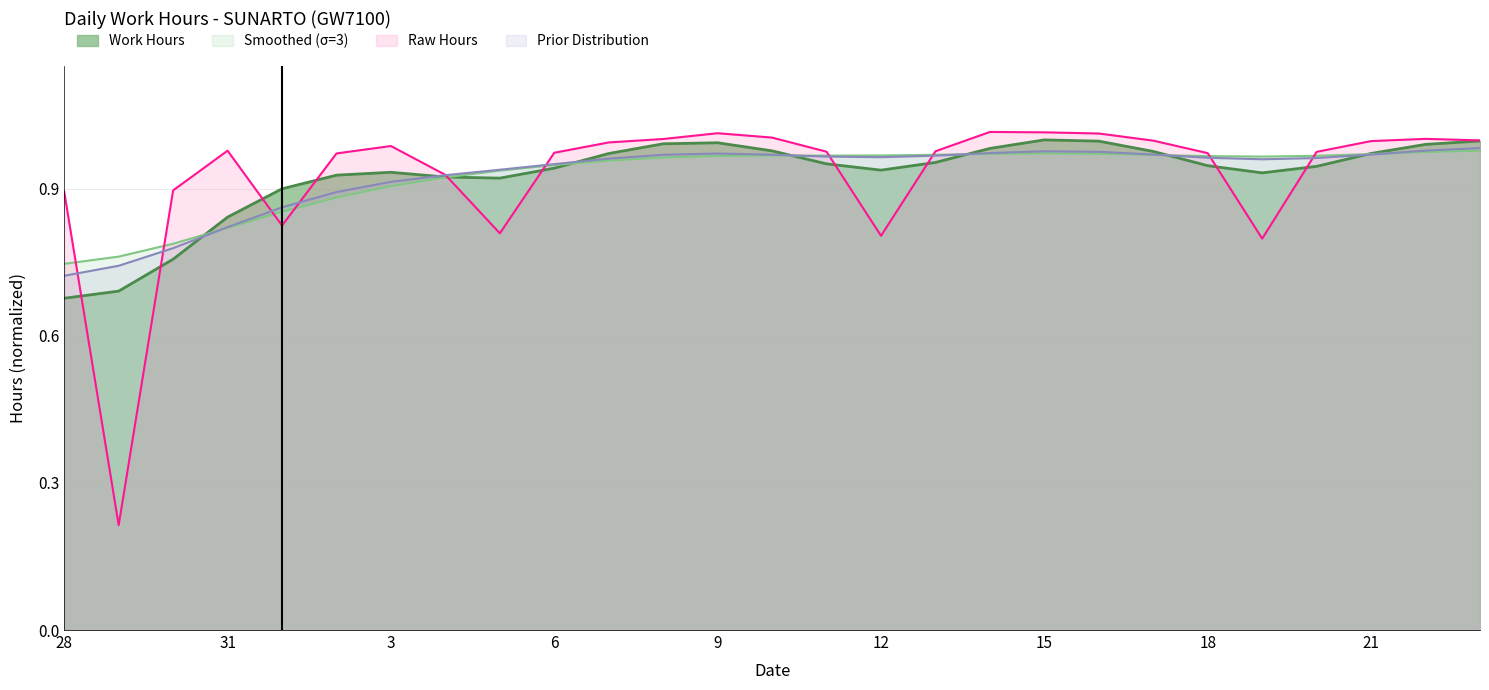

Between 18 and 1, which is larger?

18